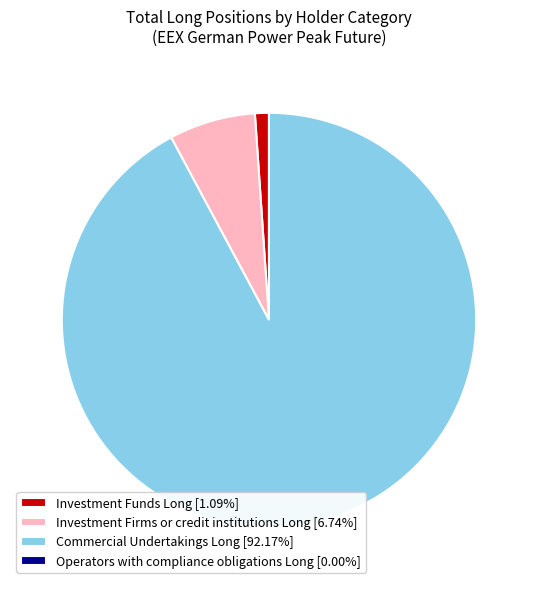

Does Investment Firms or credit institutions Long account for over 50% of the chart?

No